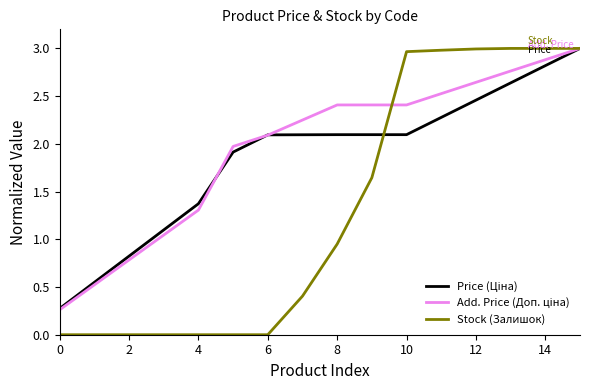

At which category is the sum across all series the highest?

15